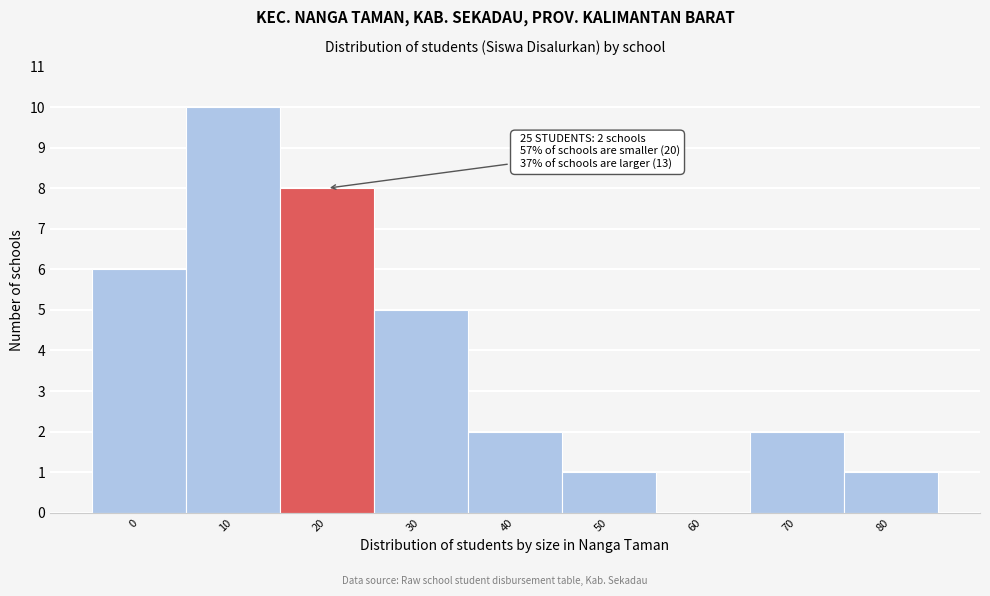

Reading left to right, transcribe all the data shown in this chart.

0=6	10=10	20=8	30=5	40=2	50=1	60=0	70=2	80=1